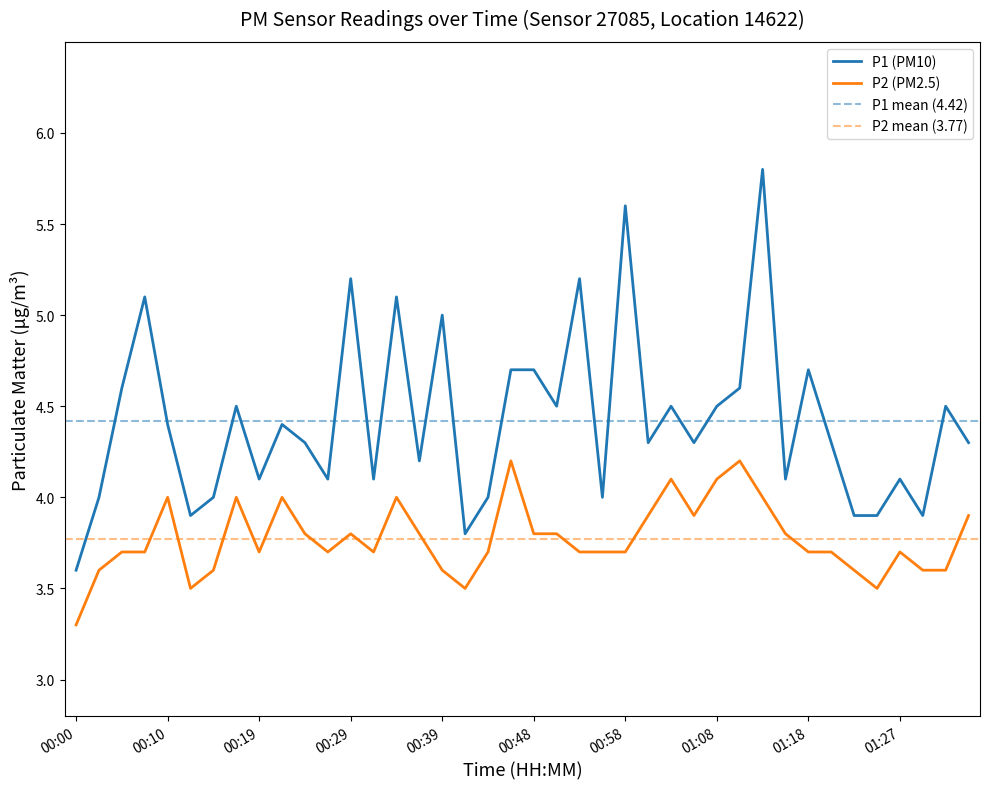

Is the value of P2 at 00:19 greater than the value of P1 at 00:31?

No